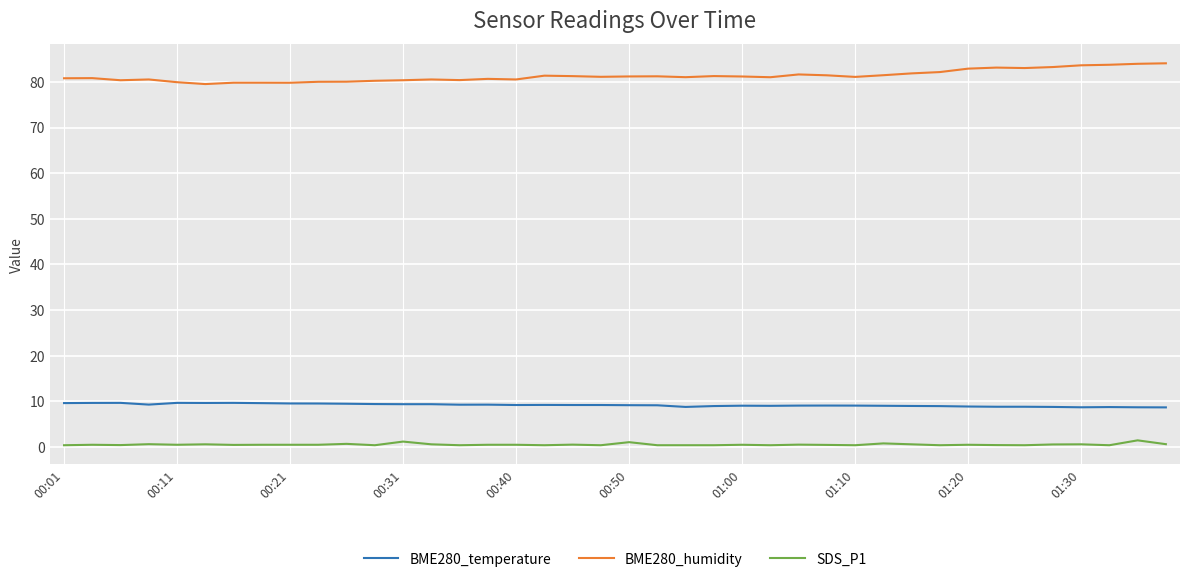

Rank the series by their maximum value, from highest to lowest.

BME280_humidity, BME280_temperature, SDS_P1